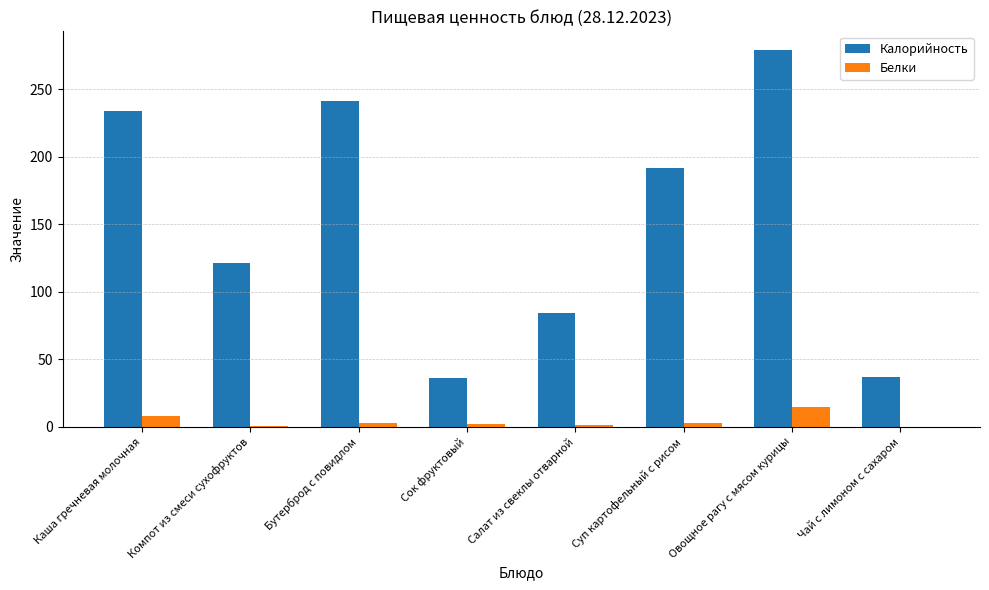

Which series has the largest range (max minus min)?

Калорийность